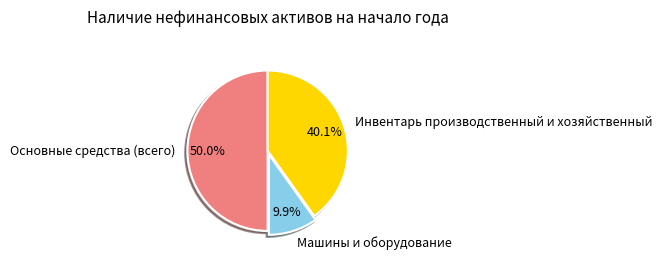

To the nearest percent, what is the difference between the Машины и оборудование and Инвентарь производственный и хозяйственный slice percentages?

30%